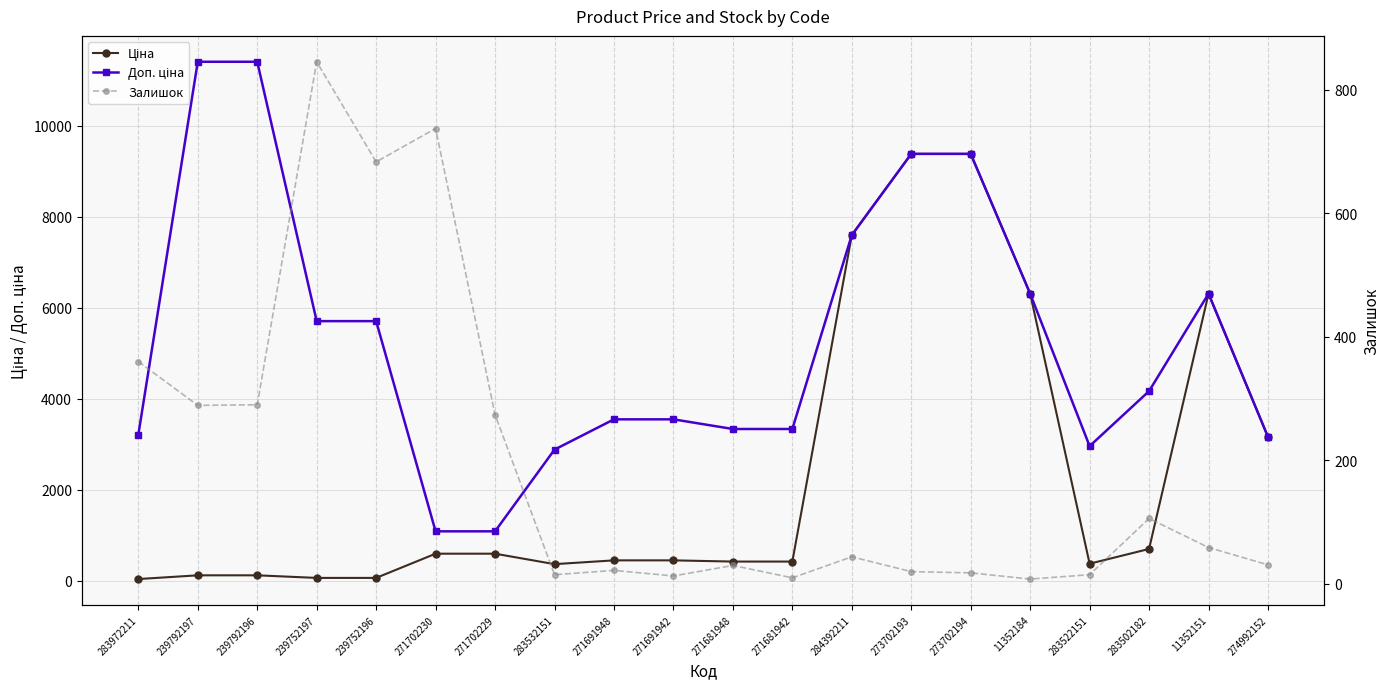

After their last crossing, which series has the higher values: Залишок or Ціна?

Ціна